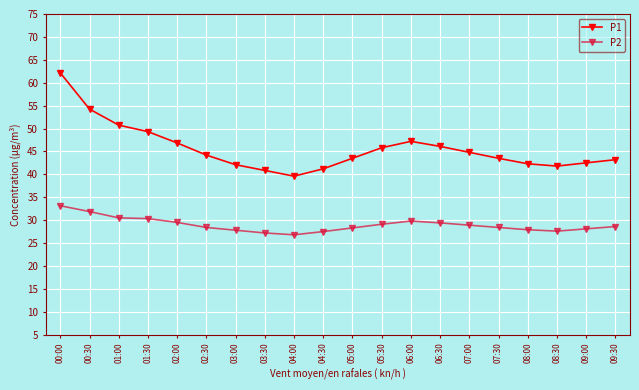

What position from the right is 09:30?

1